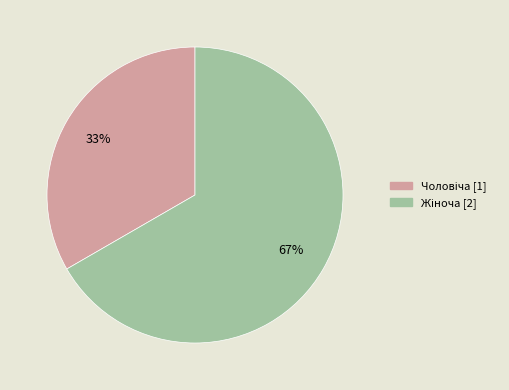

To the nearest percent, what is the average slice percentage?

50%